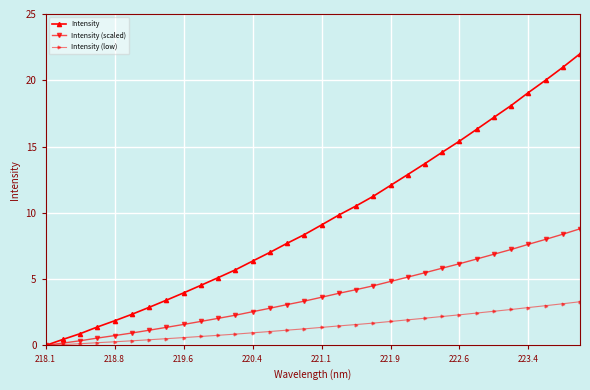

What is the maximum value for Intensity?

22.0